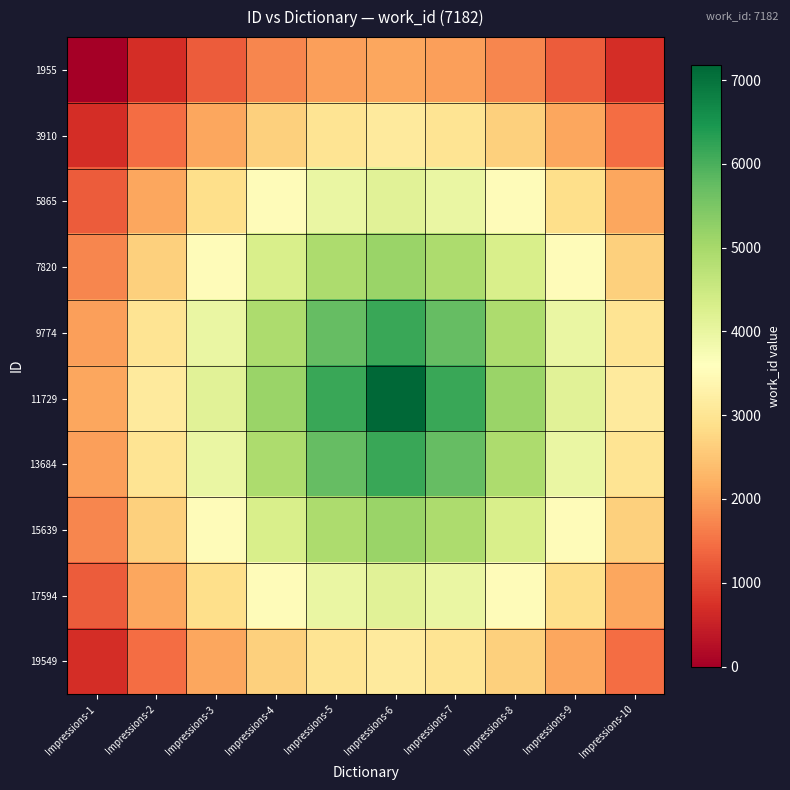

How many categories are shown in the chart?

10